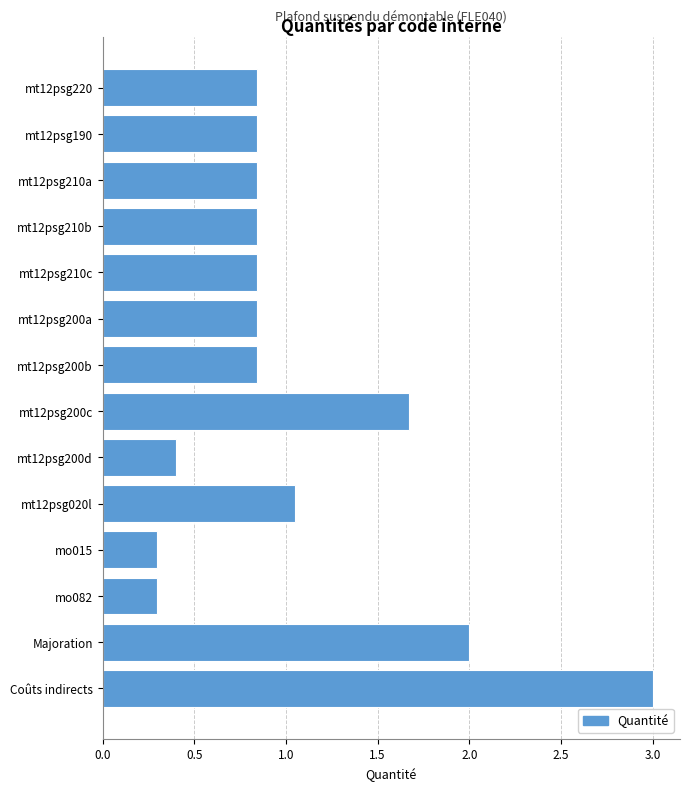

The value at mt12psg210b is 1.5. True or false?

False